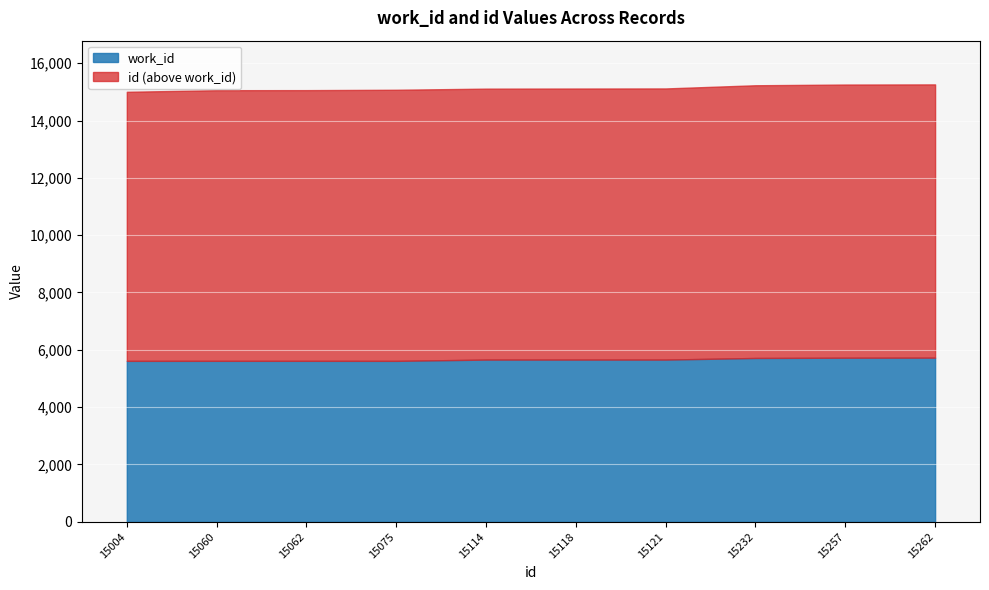

Which has a higher value, 15121 or 15075?

15121